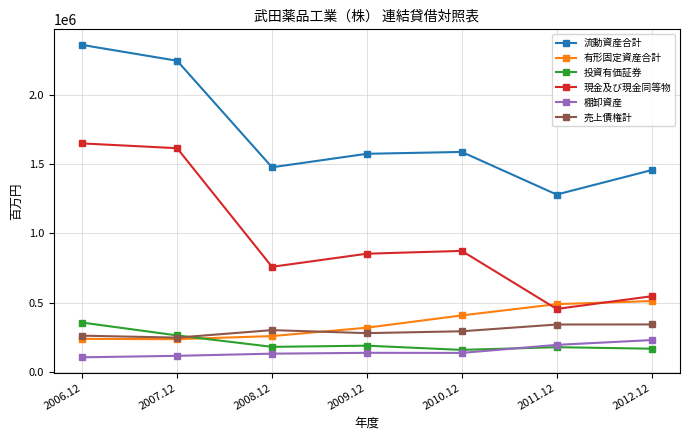

What is the difference between the maximum and minimum values in the 有形固定資産合計 series?

274967